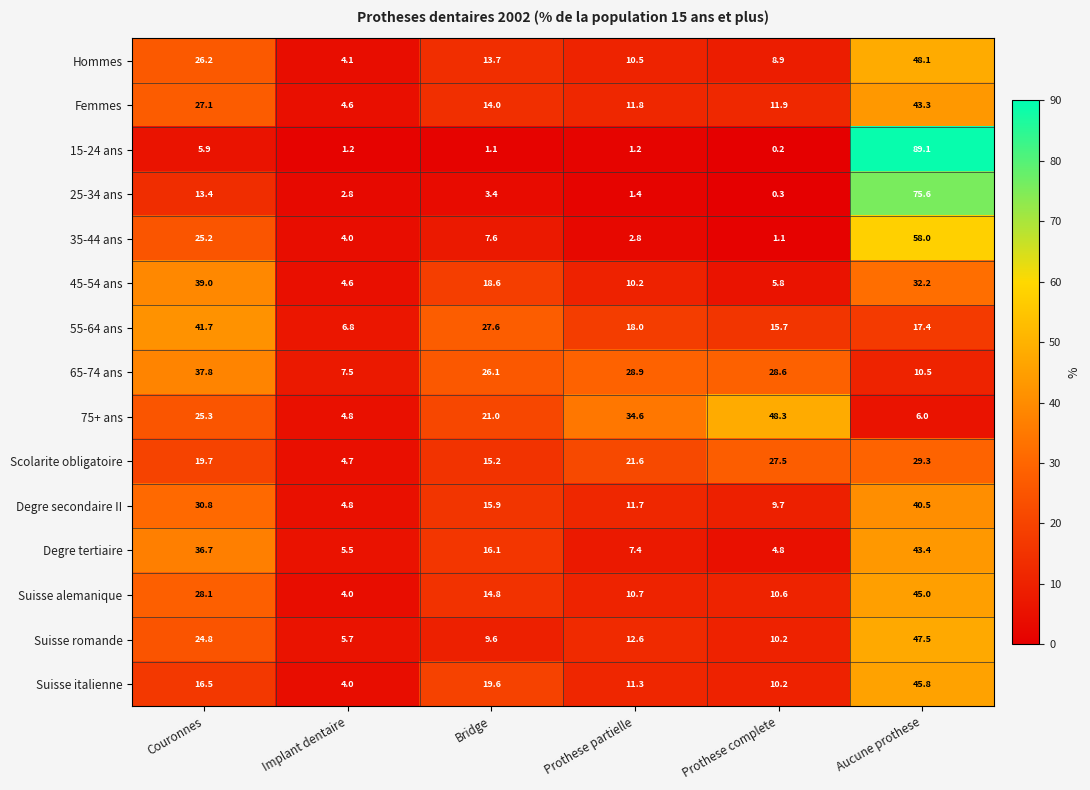

What is the total value across all series at Implant dentaire?

69.1